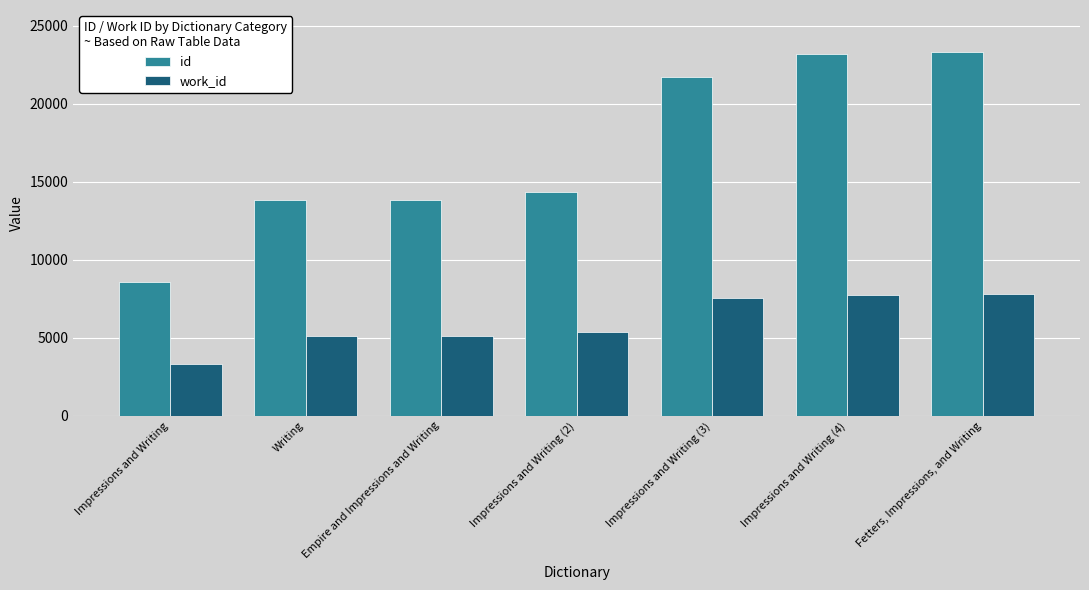

The id series shows 19658 at Impressions and Writing (2). True or false?

False